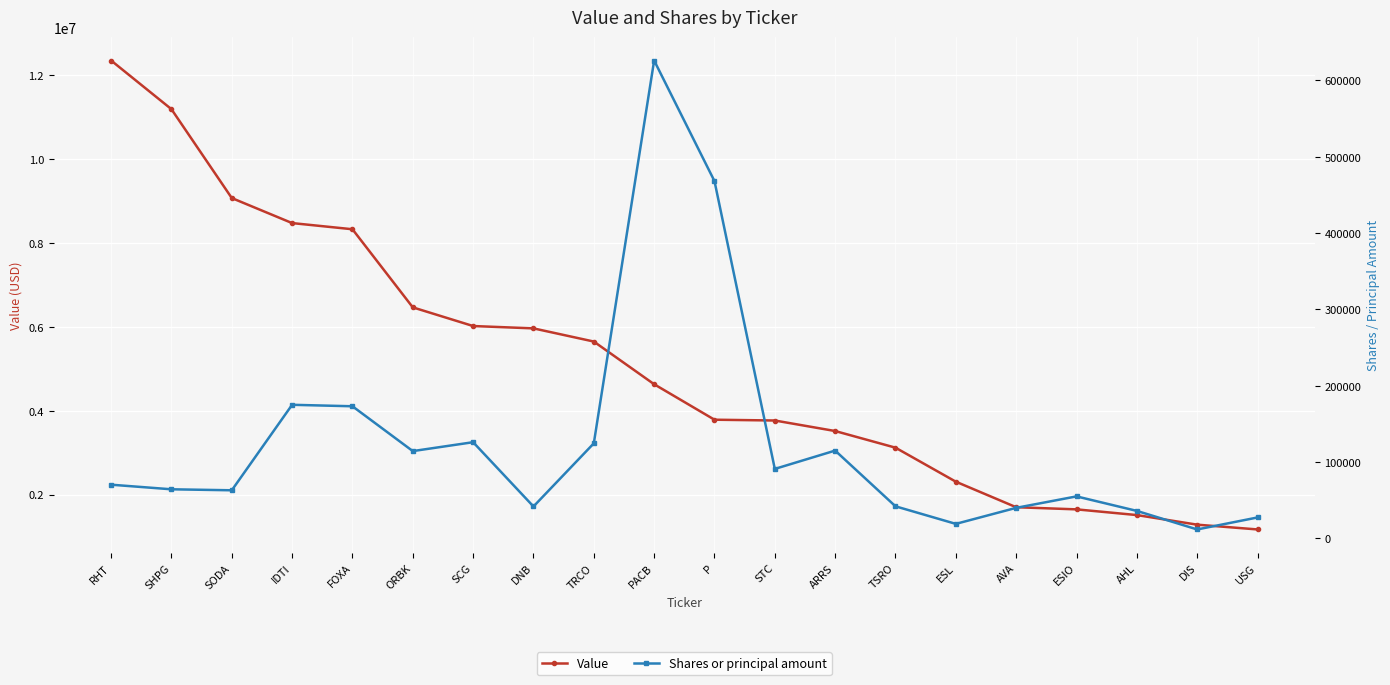

What are all the series names shown in the legend?

Value, Shares or principal amount